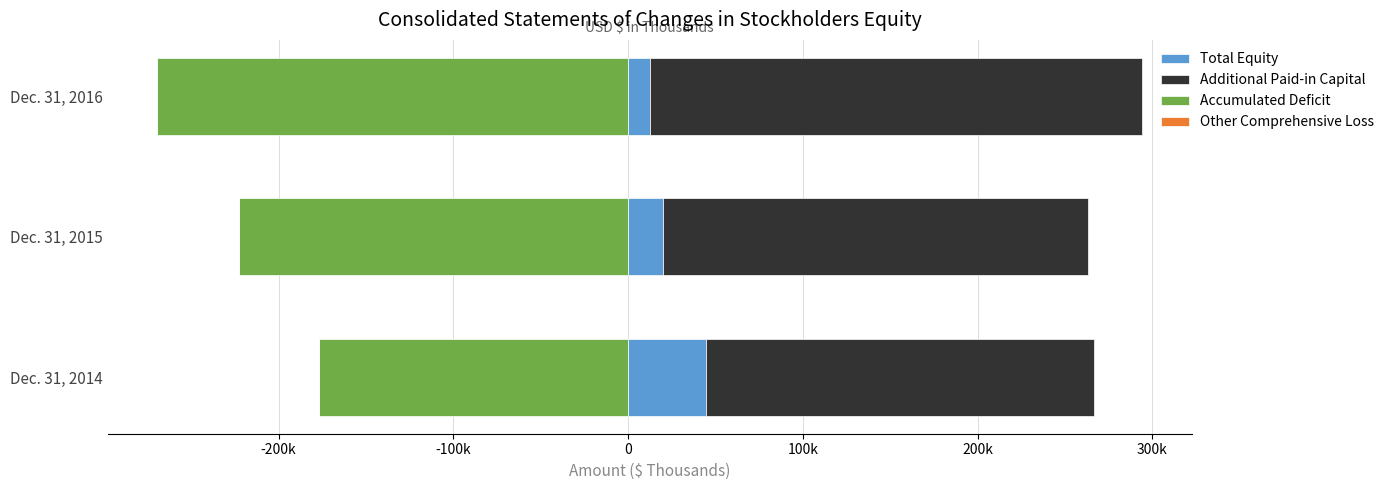

How many series are shown in this chart?

4